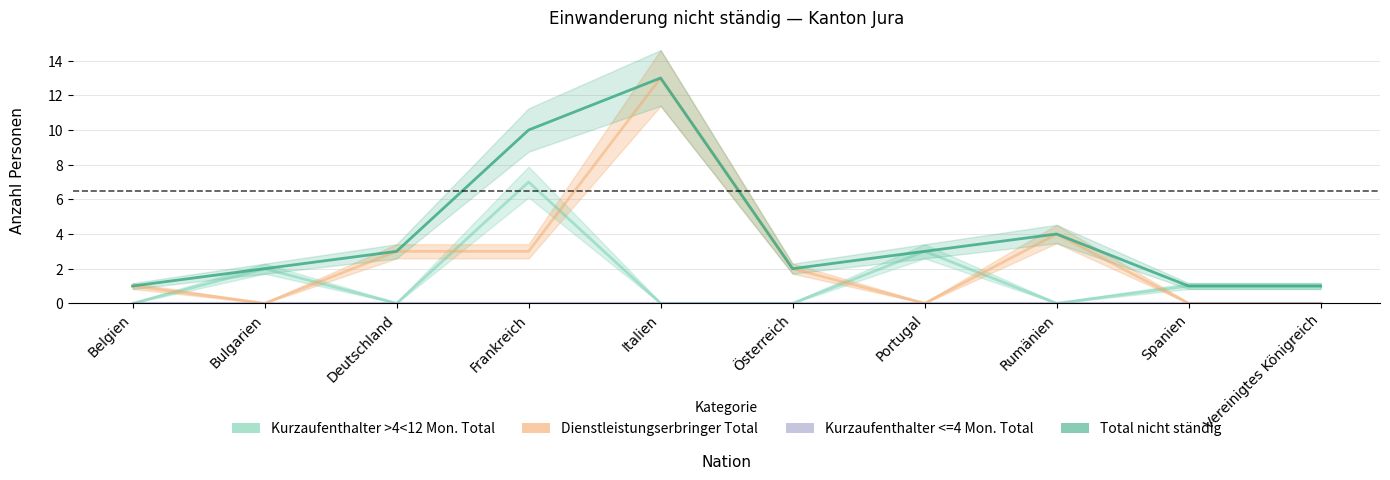

Which series has the widest spread of values?

Dienstleistungserbringer Total